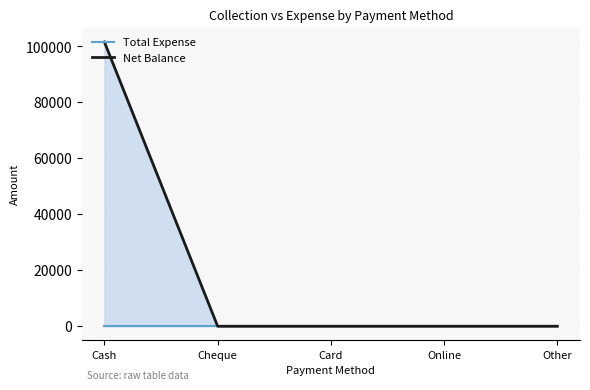

At which label is Total Expense closest to 0?

Cash